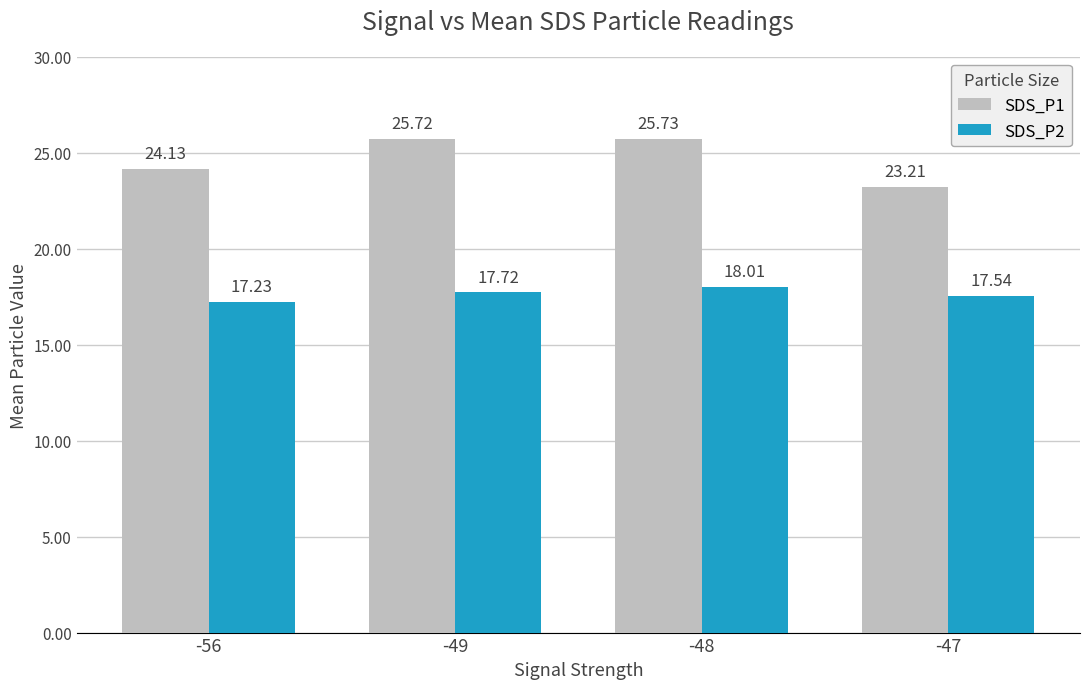

Rank the series at -49 from highest to lowest value.

SDS_P1, SDS_P2